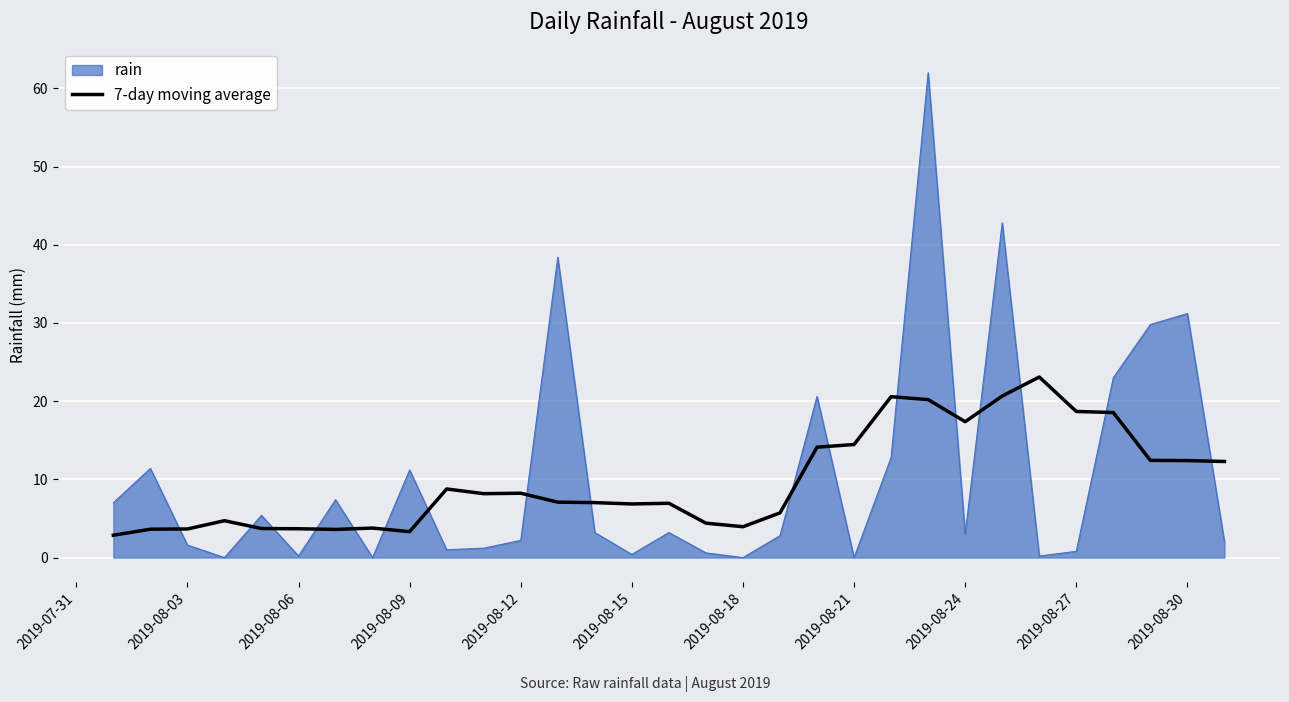

Does the chart display data point markers on the line(s)?

No